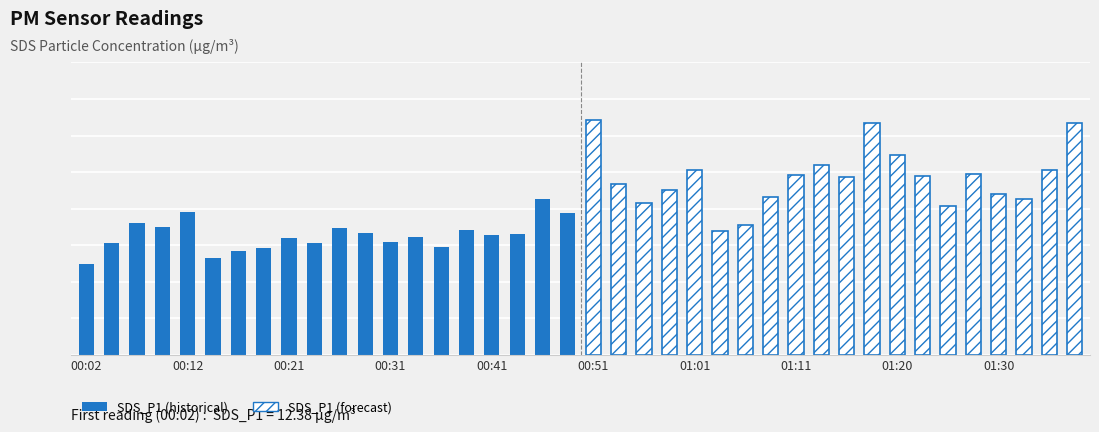

What are all the series names shown in the legend?

SDS_P1 (historical), SDS_P1 (forecast)